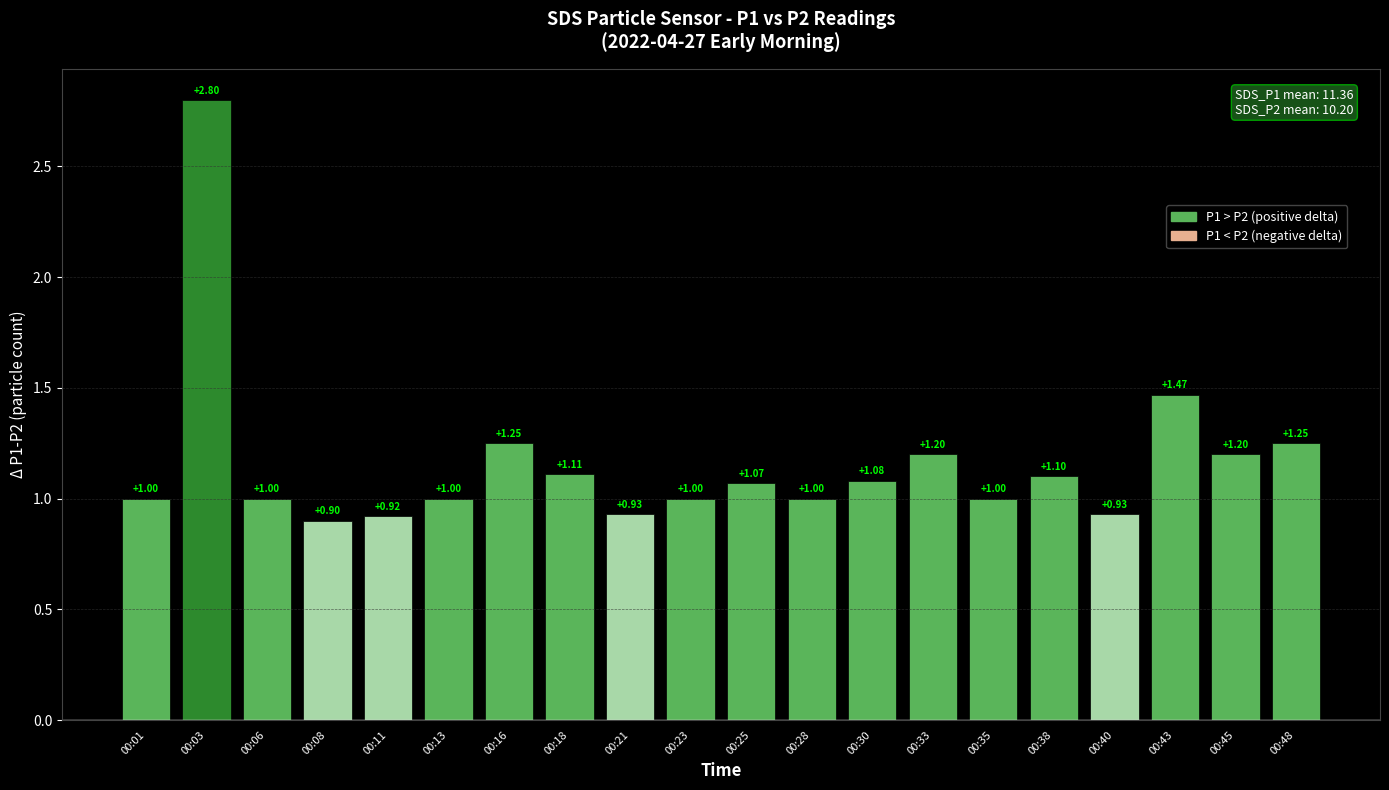

What is the ratio of the value at 00:33 to the value at 00:48?

1.0